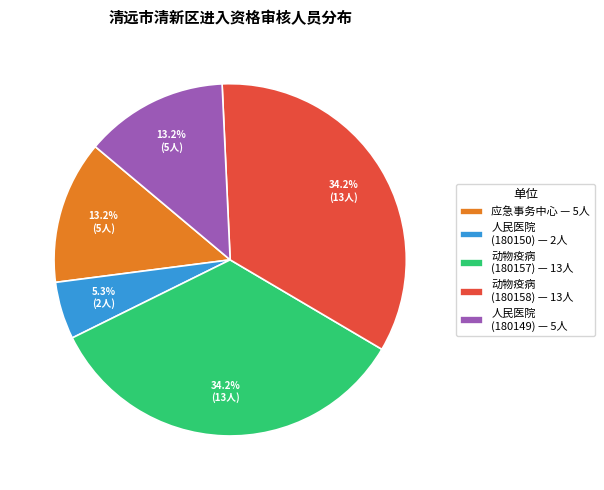

Does any single category account for the majority?

No